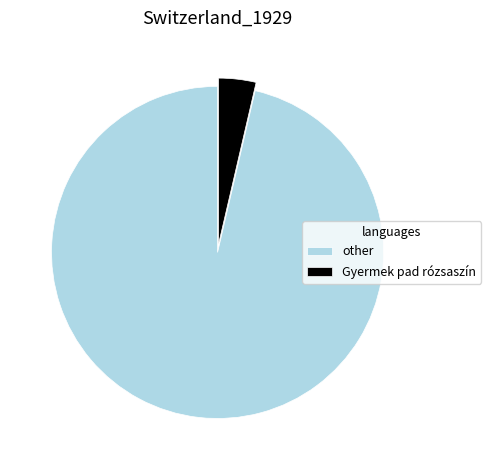

Is it true that other is 96% of the pie?

True